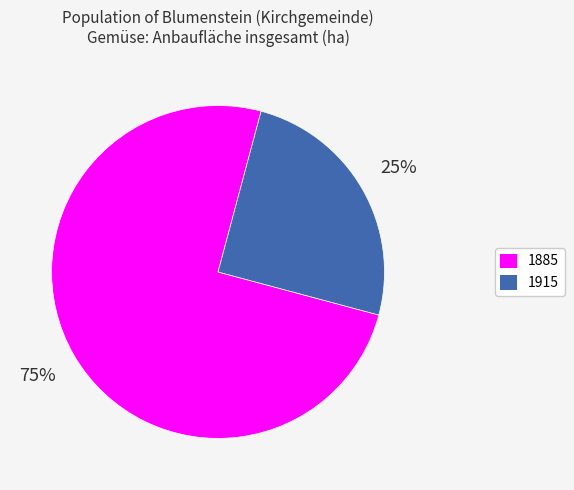

Which has a higher value, 1885 or 1915?

1885